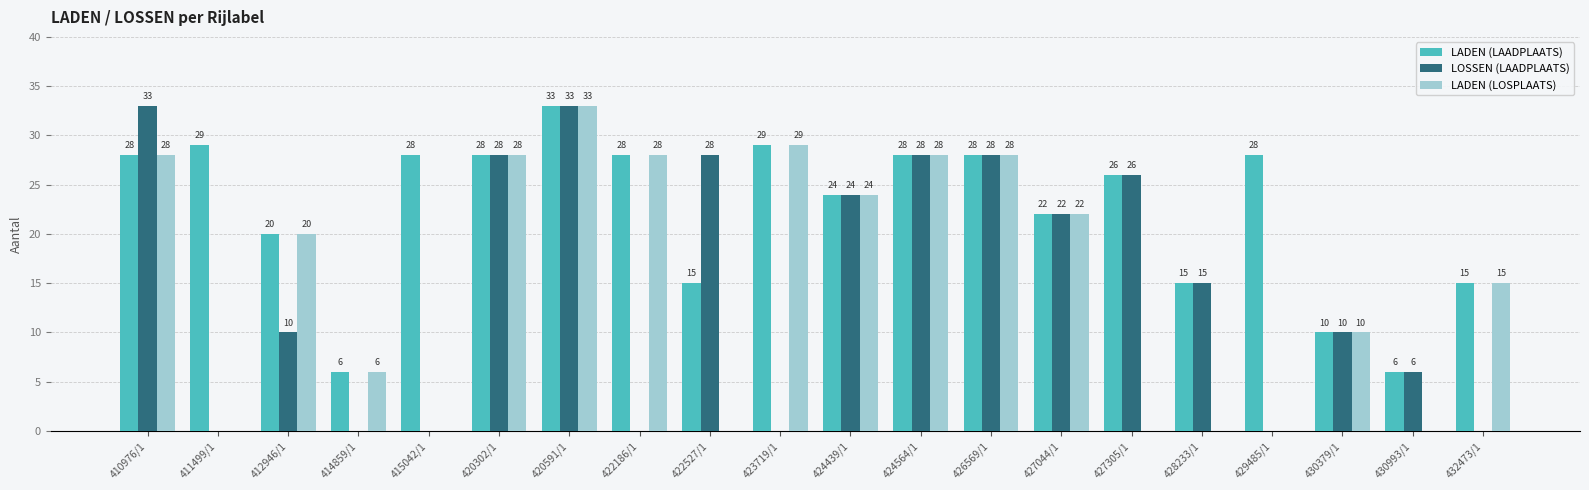

What is the spread (max minus min) of values at 429485/1?

28